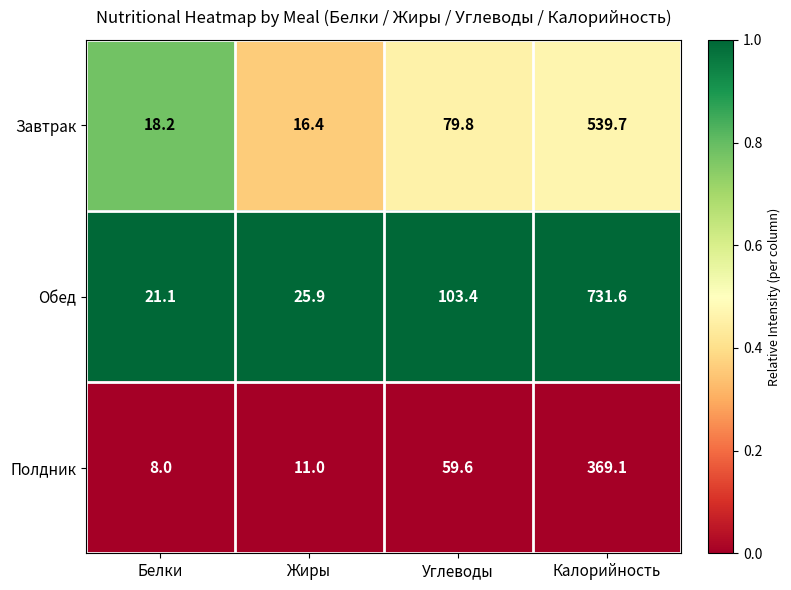

The value of Завтрак at Углеводы is 79.8. True or false?

True